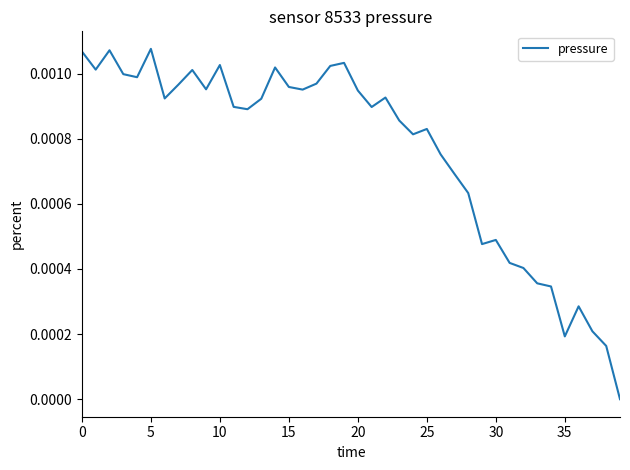

True or false: there are more than 2 points higher than both neighbors.

True